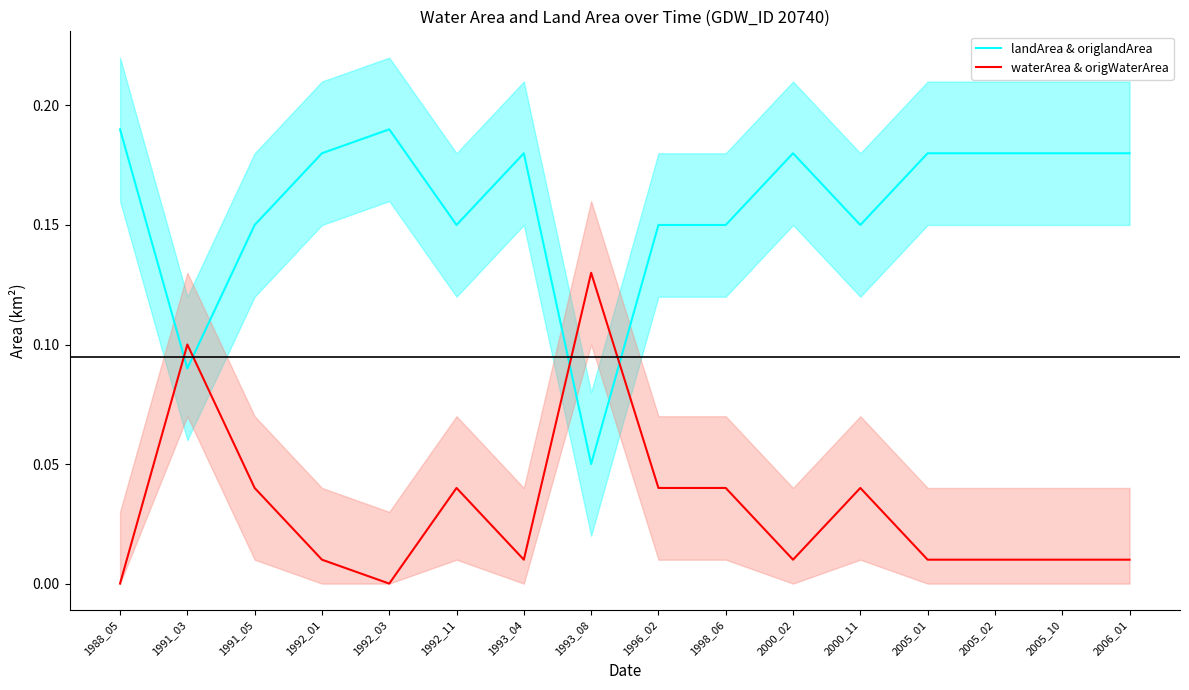

True or false: waterArea & origWaterArea and landArea & origlandArea intersect in this chart.

True